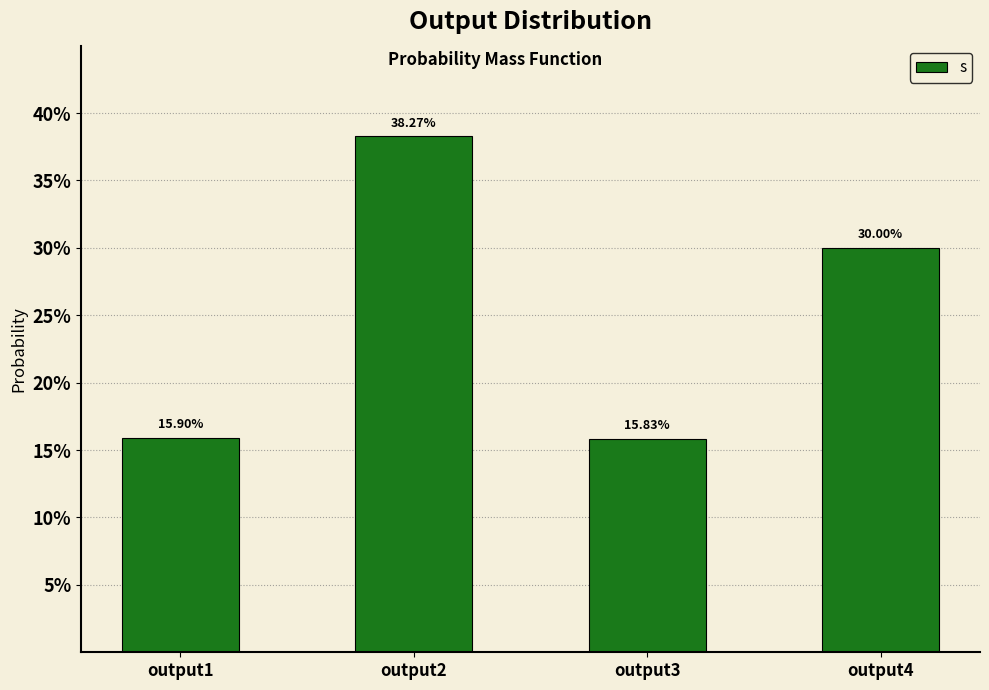

The value at output3 is 0.1. True or false?

False